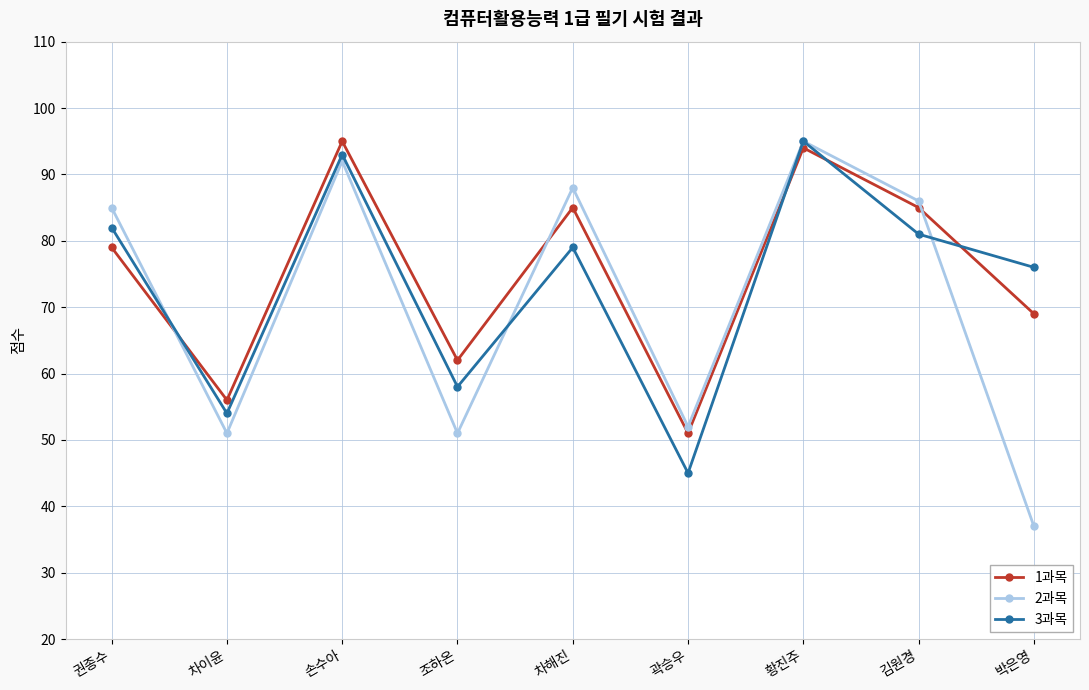

What is the highest value of the 3과목 series?

95